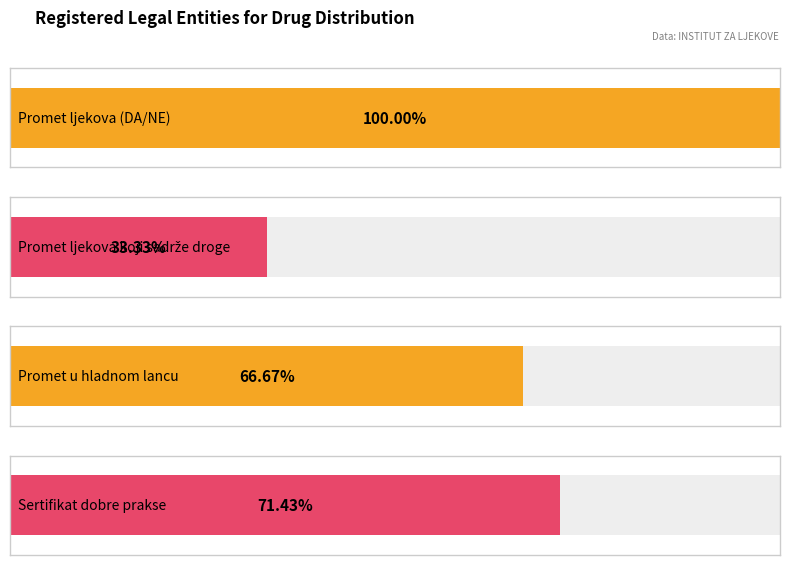

What is the difference between the second highest and minimum values in the Promet u hladnom lancu series?

1